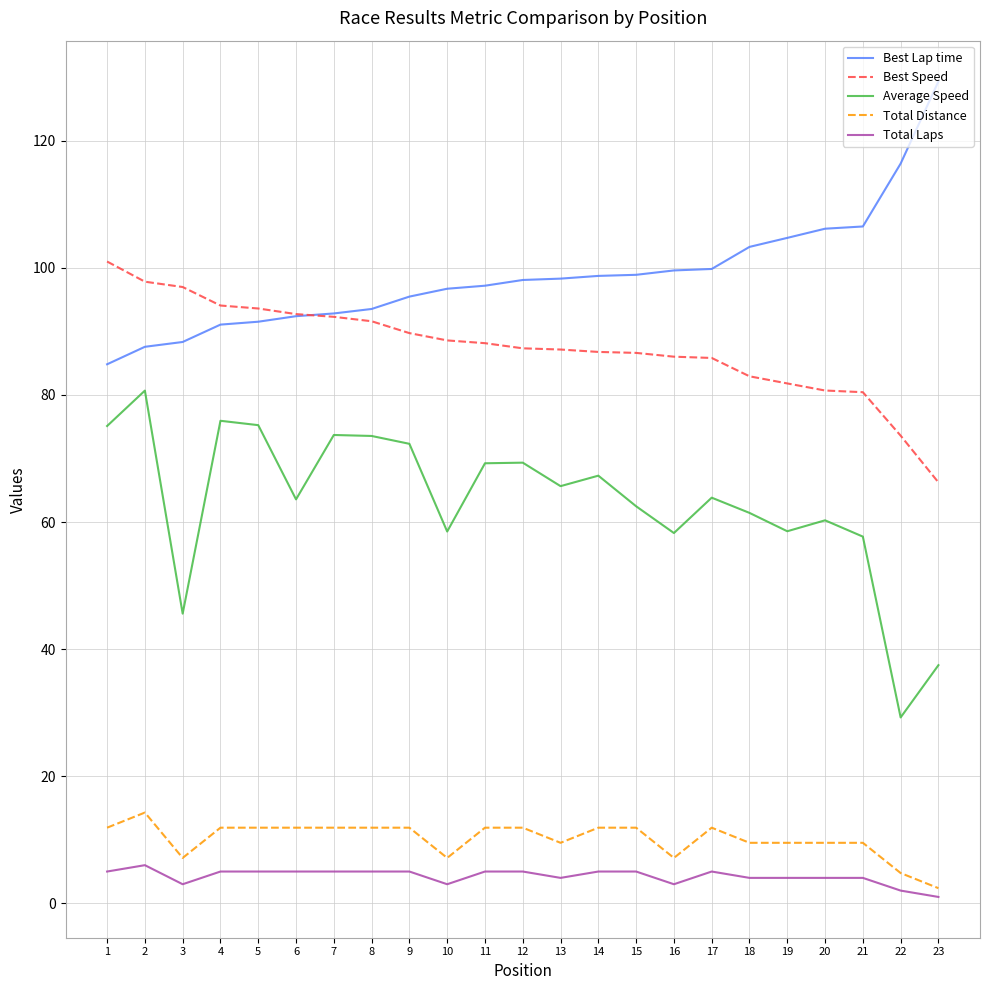

True or false: Total Laps and Best Lap time intersect in this chart.

False